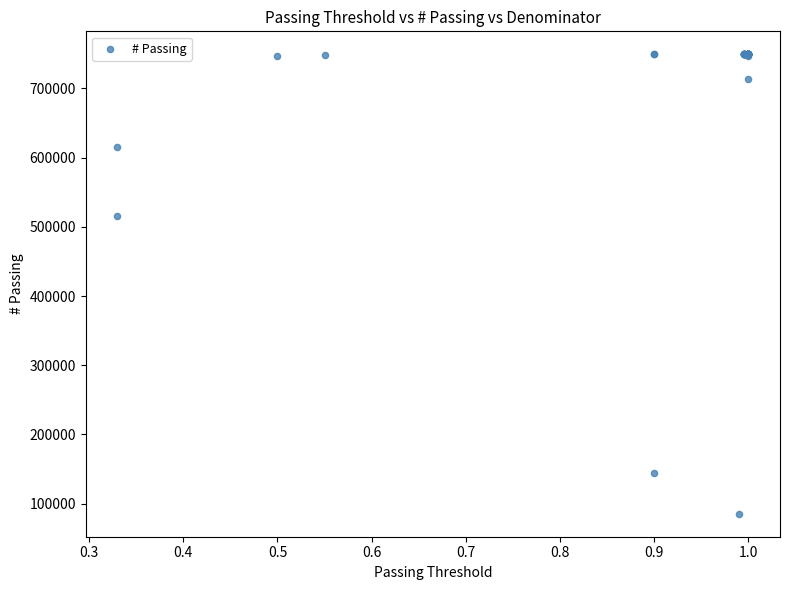

What Y value in the scatter plot is closest to 417375?

516178